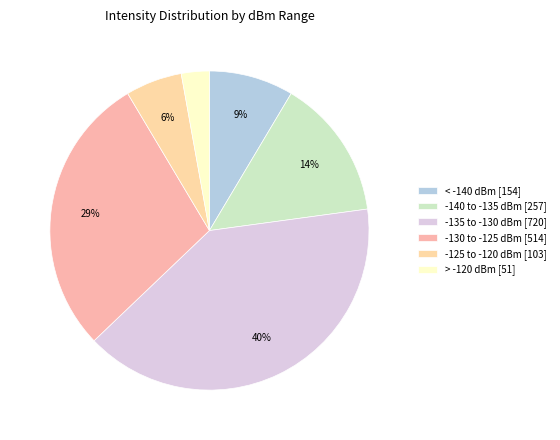

How many segments does this pie chart have?

6